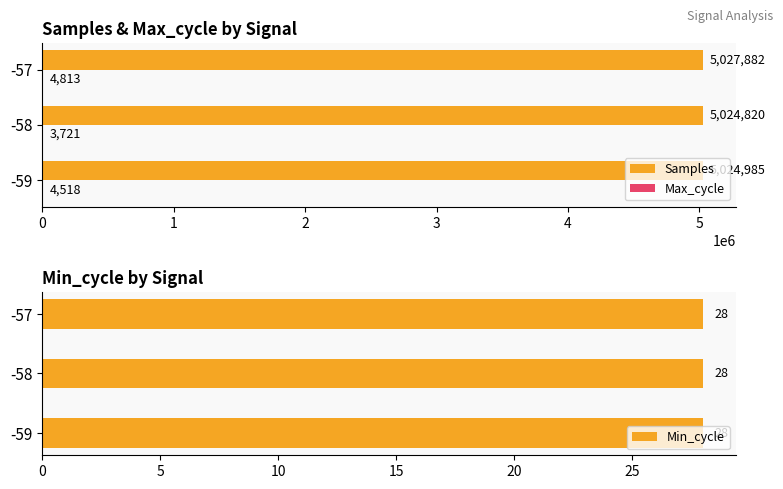

Where is Samples nearest to the value 5026351?

-59